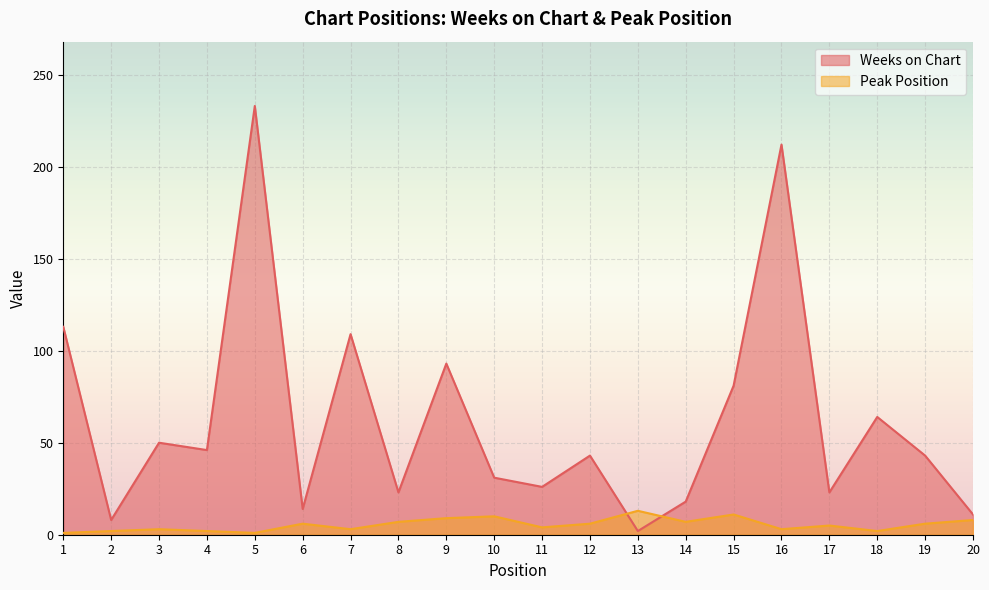

What is the value of the Peak Position point at the 1st from the left?

1